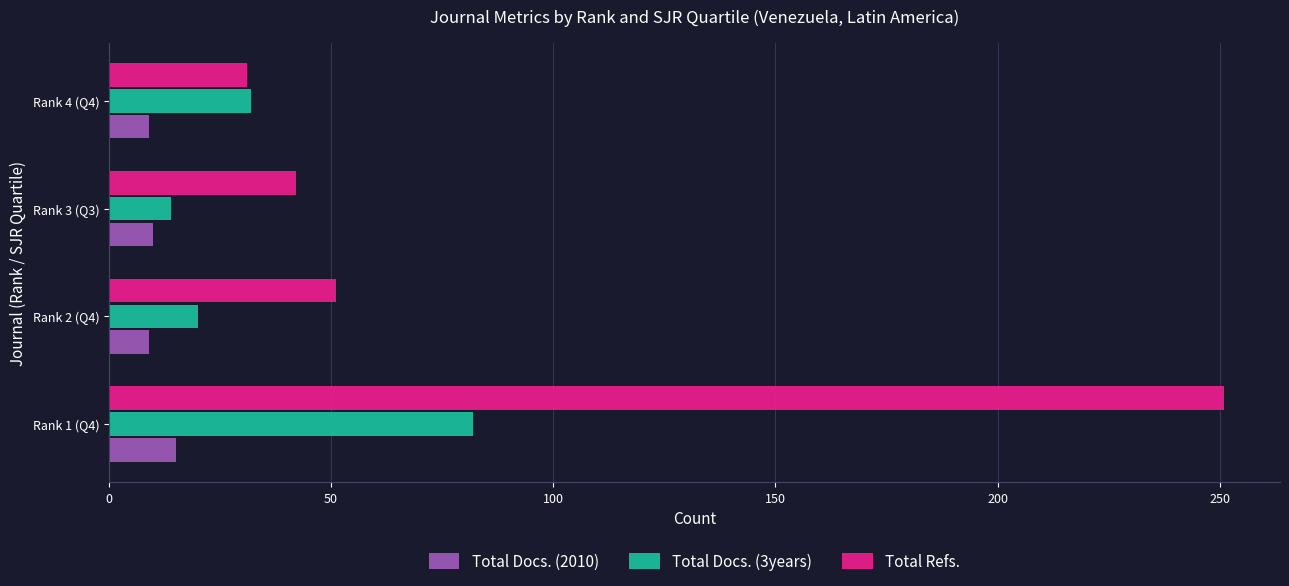

How many values in the Total Refs. series are below 51?

2